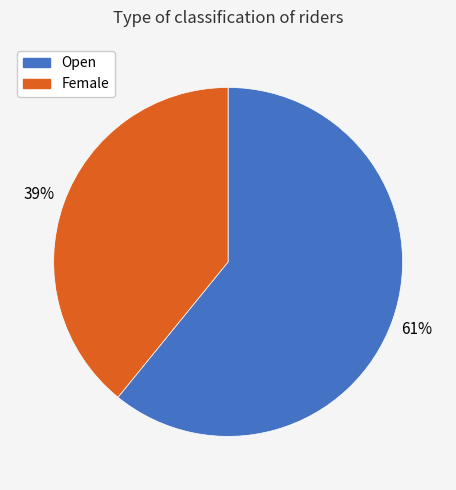

To the nearest percent, what percentage of the pie is Female?

39%